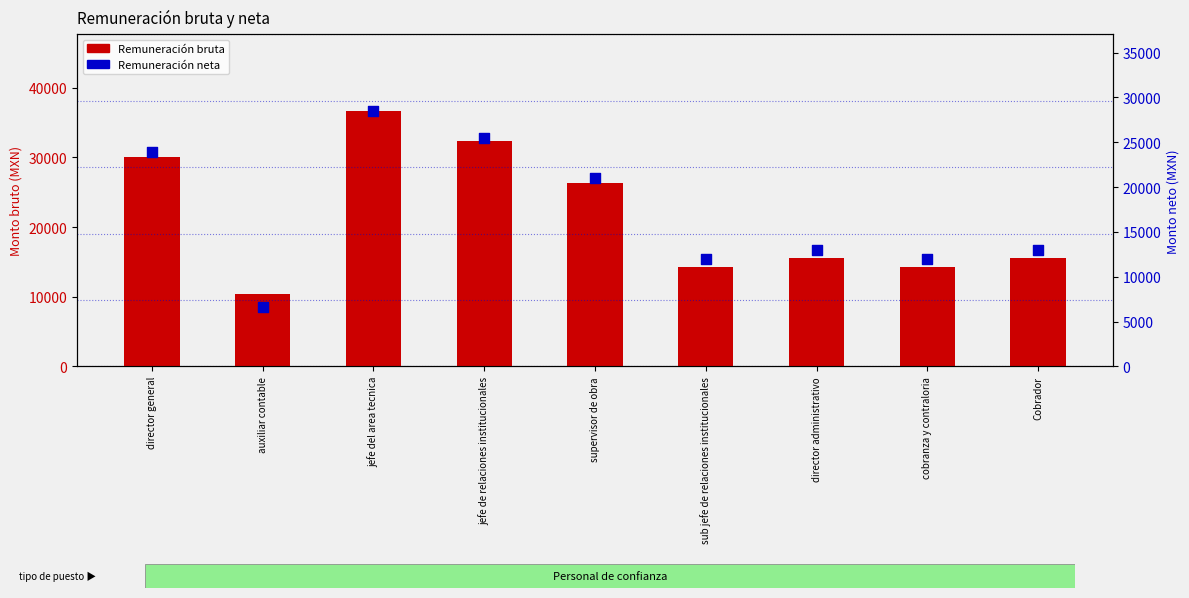

Which series reaches the maximum Y coordinate?

Remuneración bruta